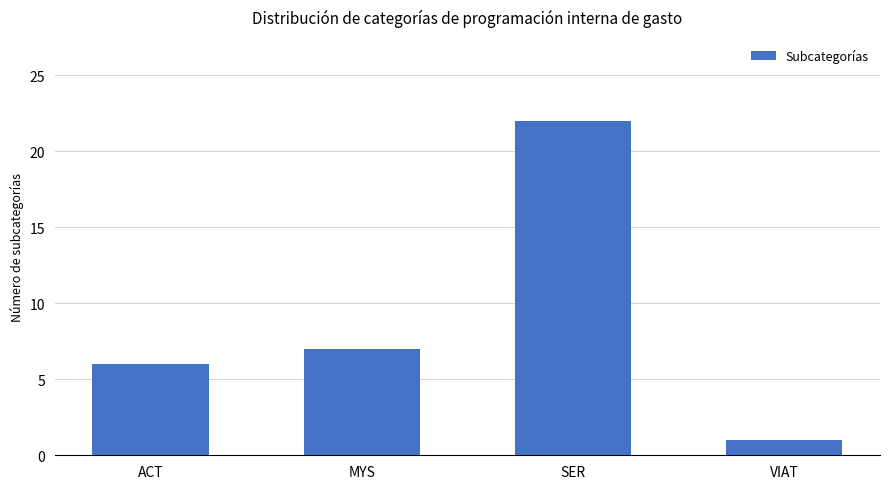

What is the minimum value shown in the chart?

1